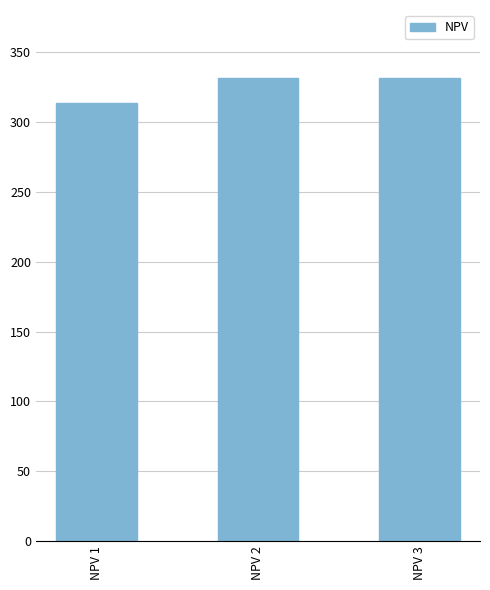

What value does the data have at NPV 1?

313.5